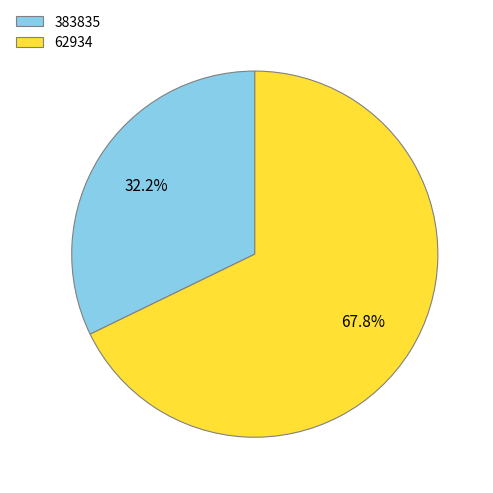

What is the ratio of the value at 383835 to the value at 62934?

0.5